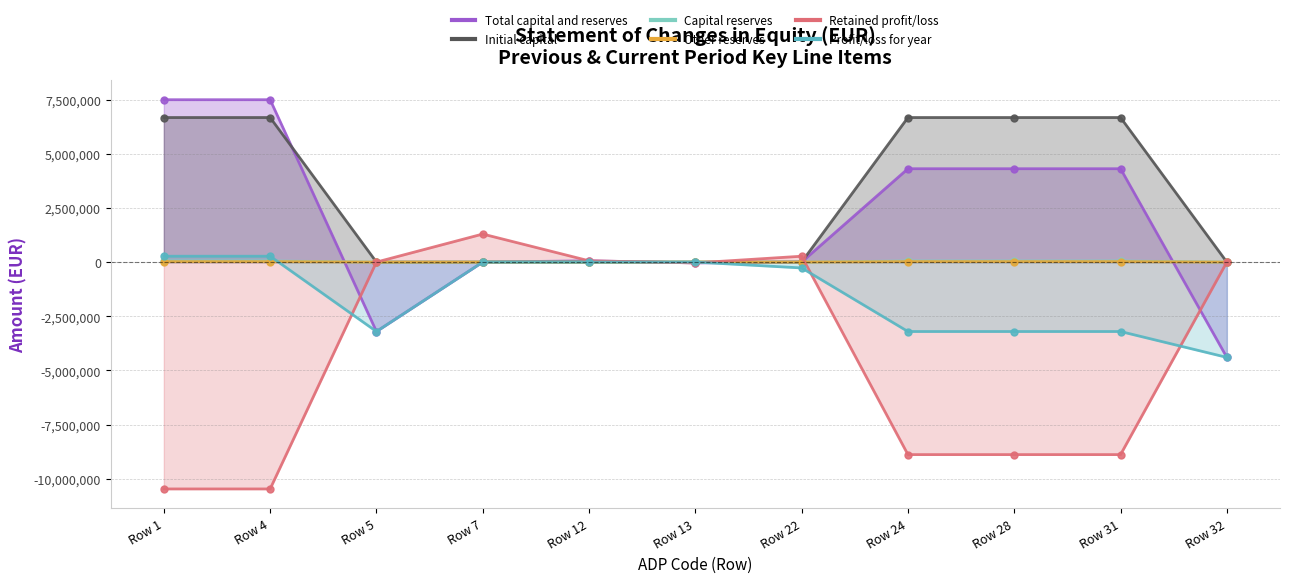

Which series has the widest spread of values?

Total capital and reserves